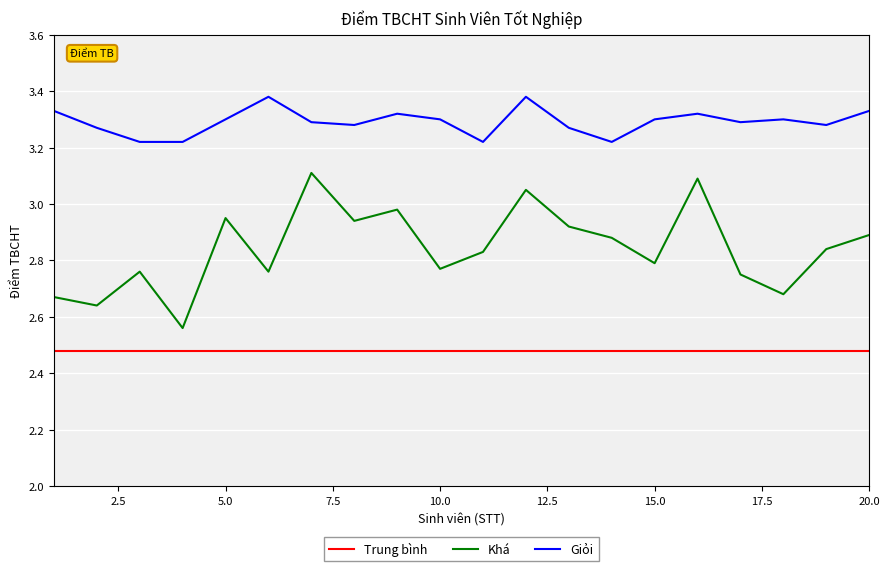

True or false: Giỏi and Trung bình intersect in this chart.

False